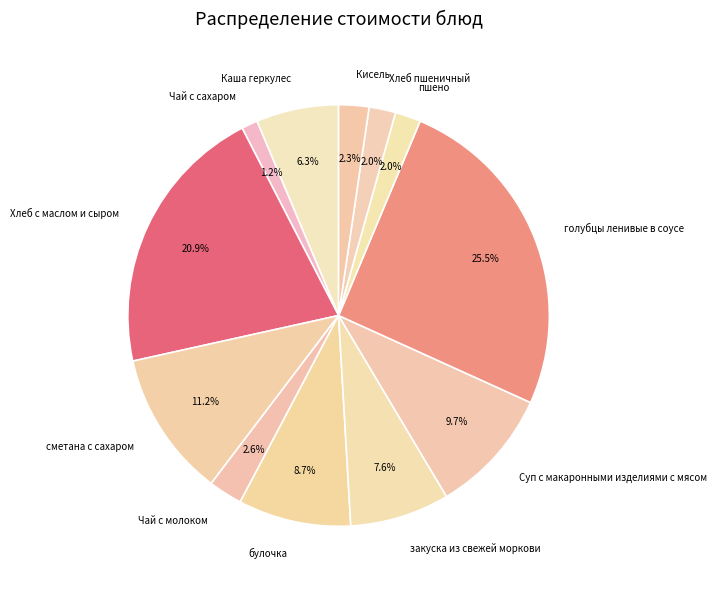

Do пшено and сметана с сахаром together represent more than half of the pie?

No